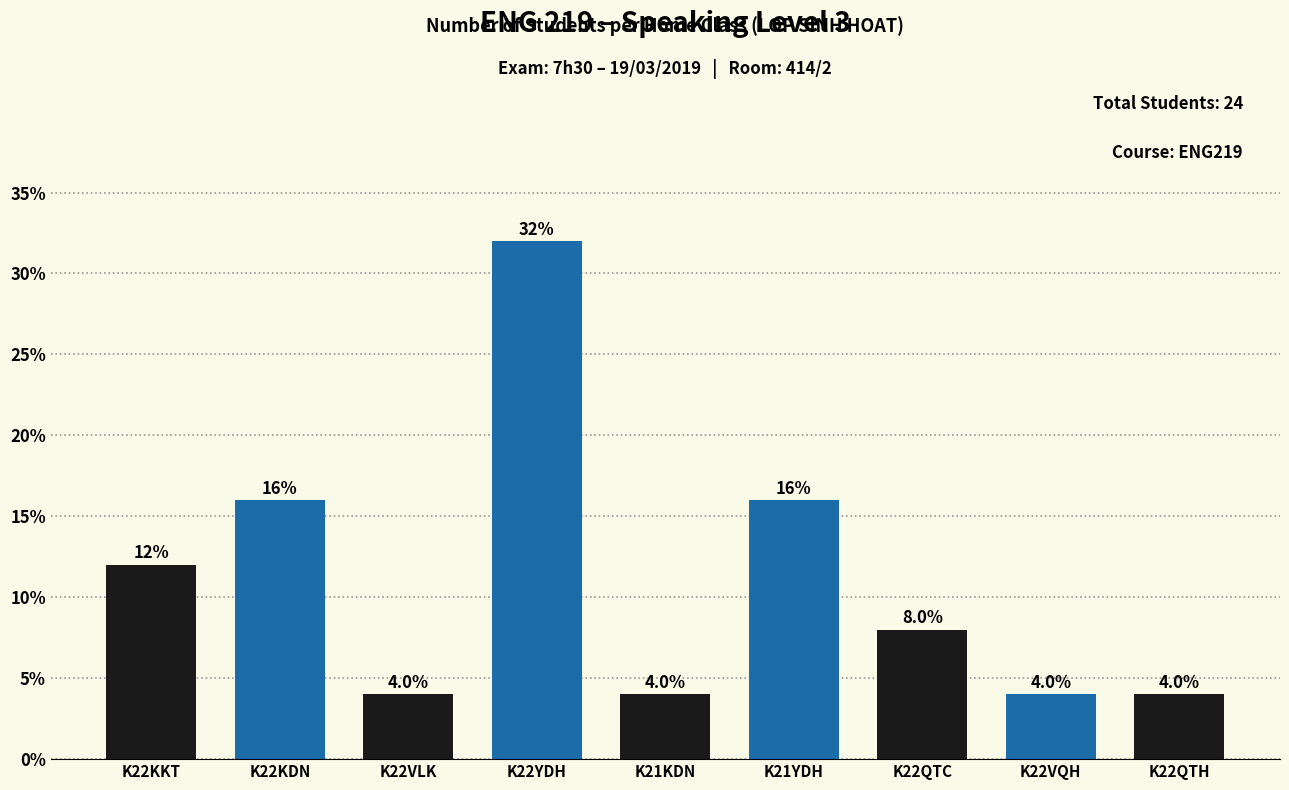

How many values are between 4 and 16?

8